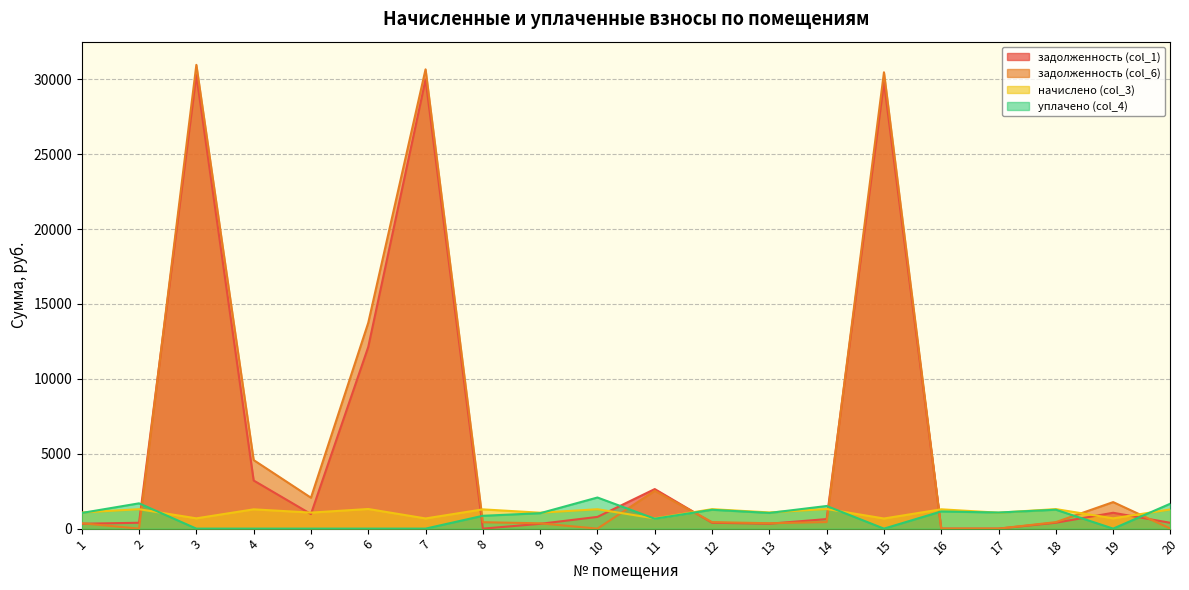

How many intersections are there between начислено (col_3) and задолженность (col_6)?

8